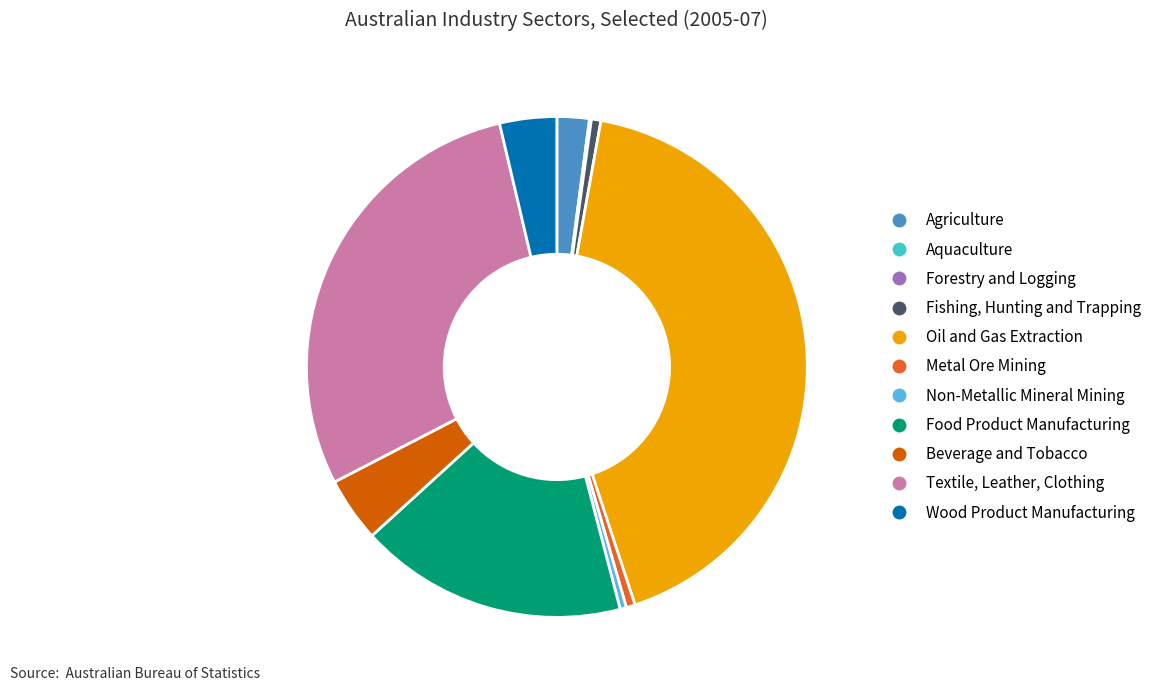

The Agriculture slice represents 2% of the pie. True or false?

True